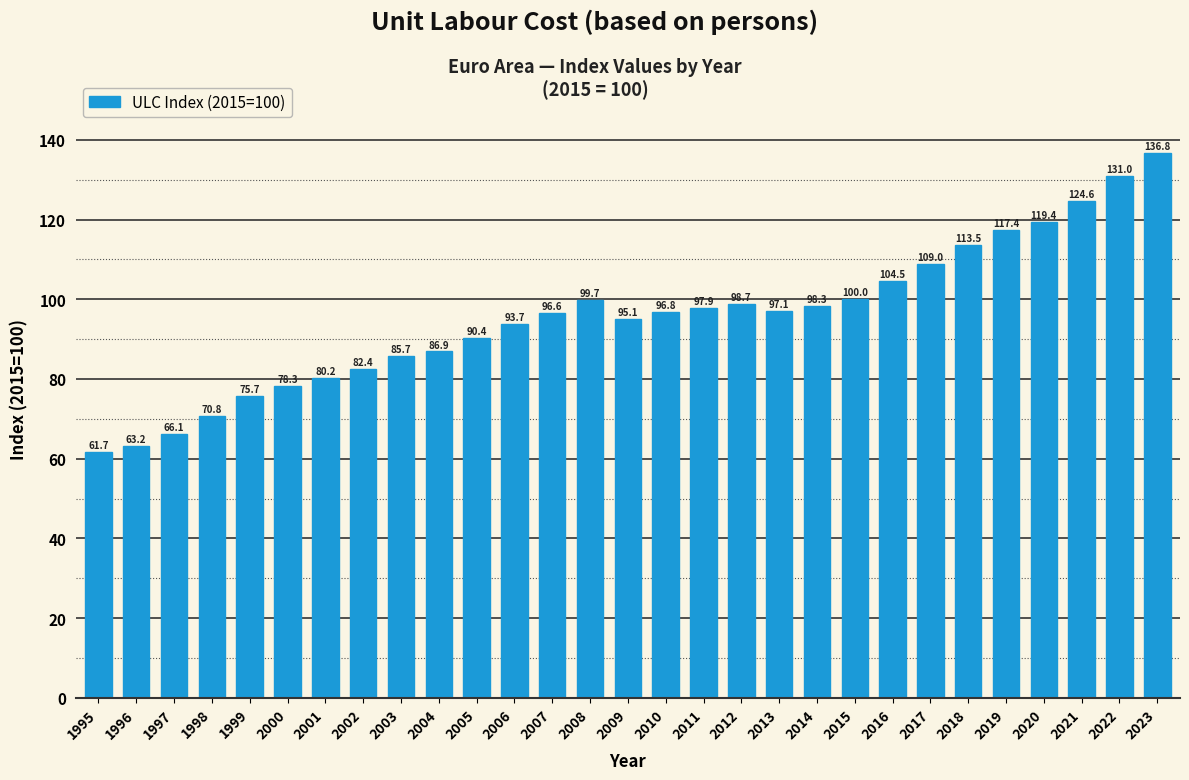

Reading left to right, what are all the values shown in this chart?

61.7	63.2	66.1	70.8	75.7	78.3	80.2	82.4	85.7	86.9	90.4	93.7	96.6	99.7	95.1	96.8	97.9	98.7	97.1	98.3	100.0	104.5	109.0	113.5	117.4	119.4	124.6	131.0	136.8